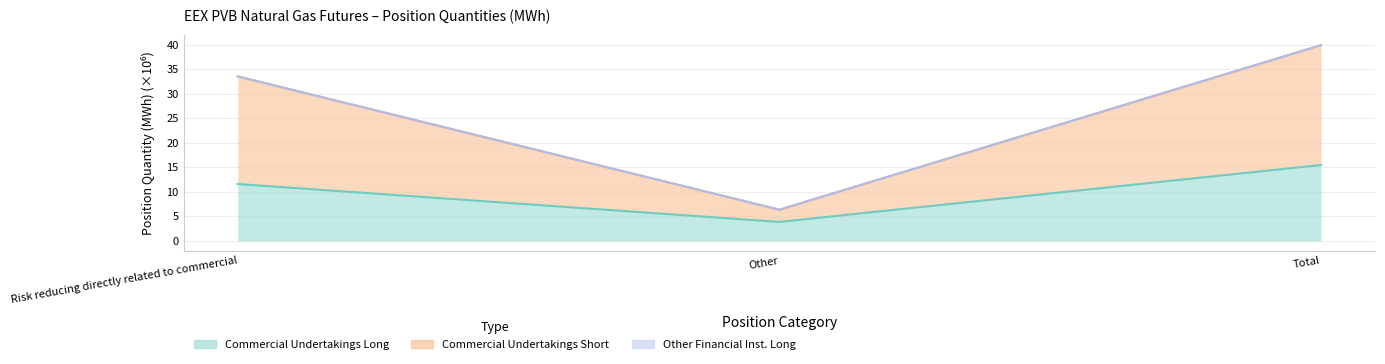

What is the spread (max minus min) of values at Risk reducing directly related to commercial?

21.9